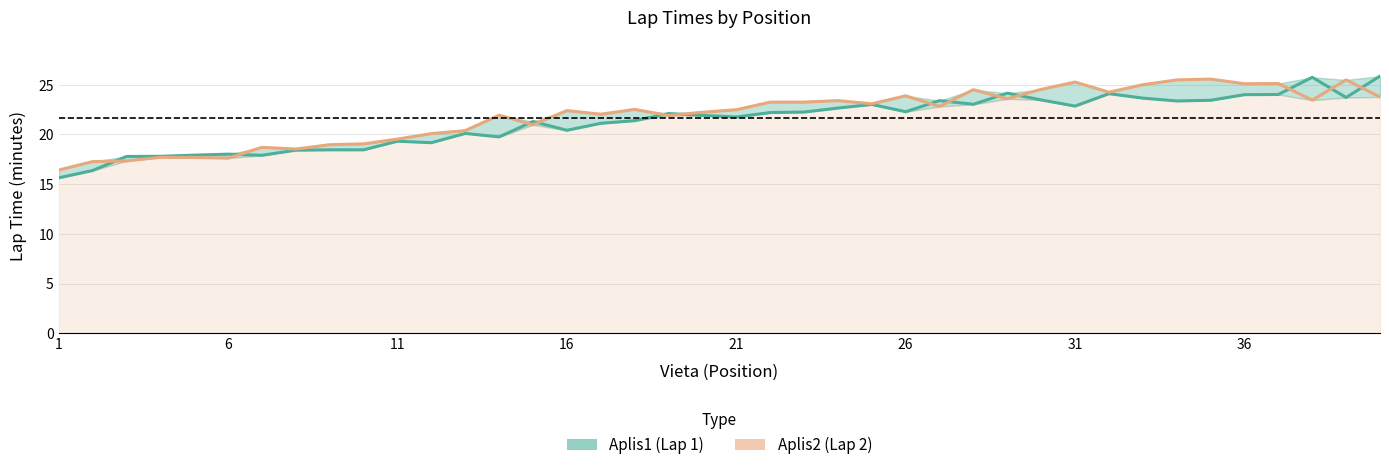

How many series are shown in this chart?

2